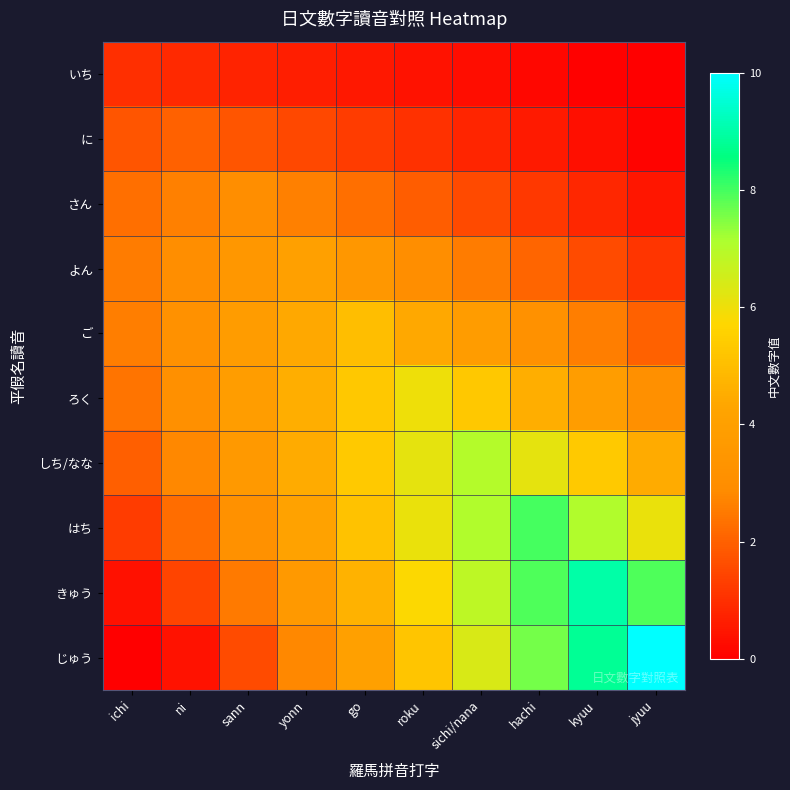

Rank the series at roku from highest to lowest value.

しち/なな, はち, ろく, きゅう, じゅう, ご, よん, さん, に, いち